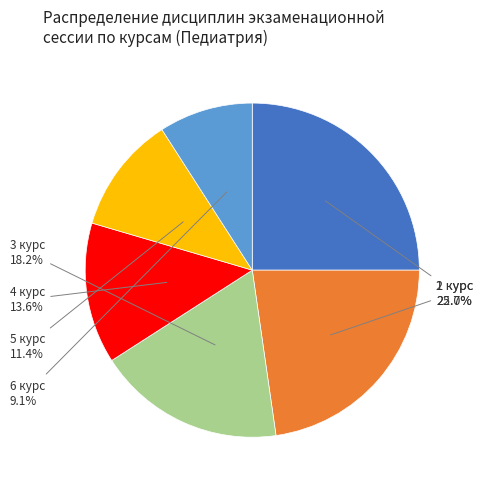

How many segments does this pie chart have?

6